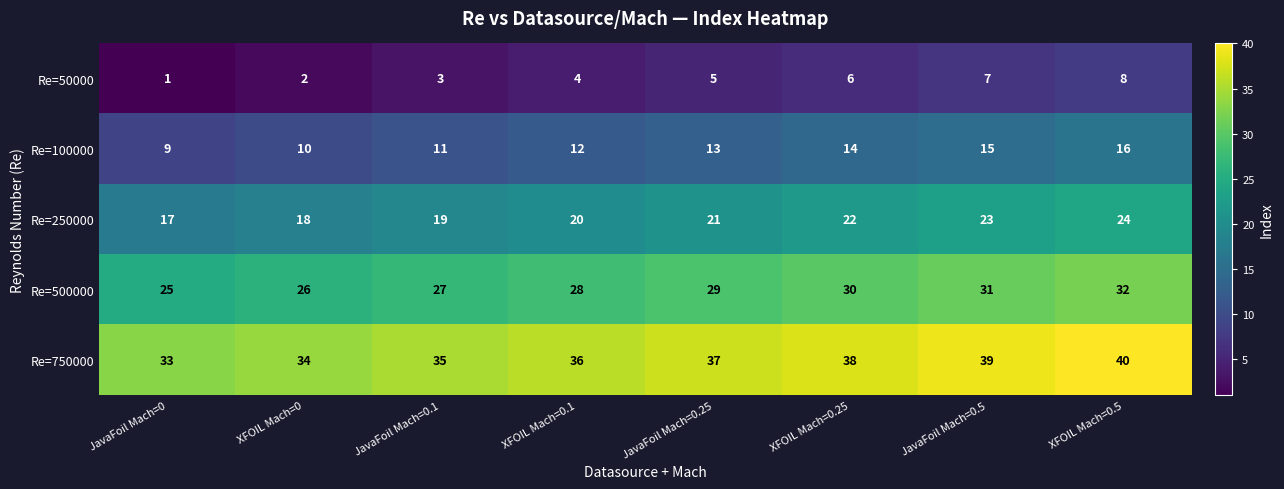

At which label is Re=750000 closest to 36?

XFOIL Mach=0.1